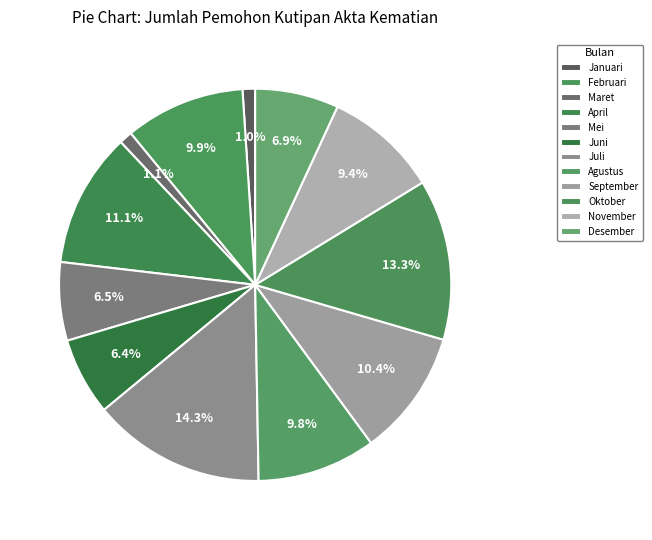

Is there a majority slice in this chart?

No